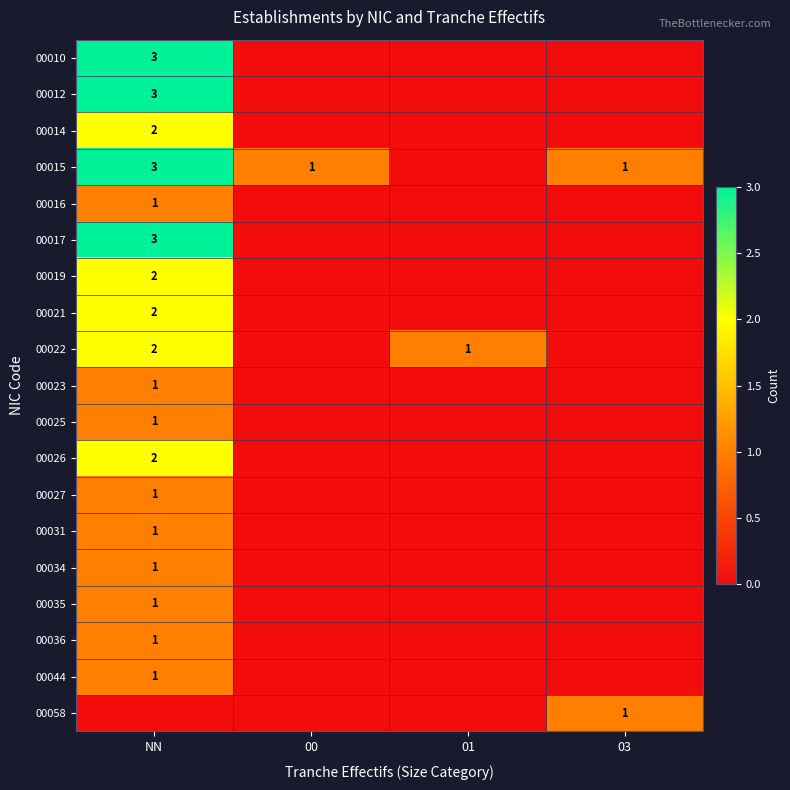

Is it true that 00019 equals 1 at NN?

False